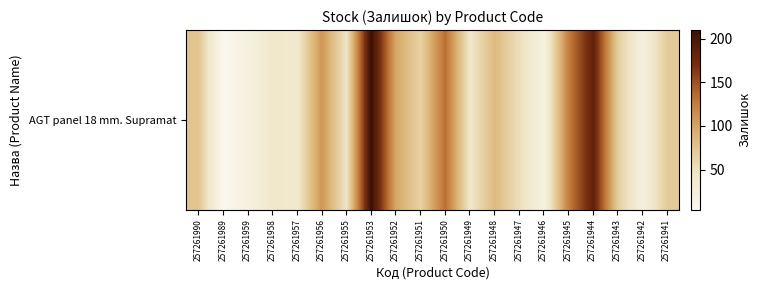

Which category has the highest value across all series?

257261953